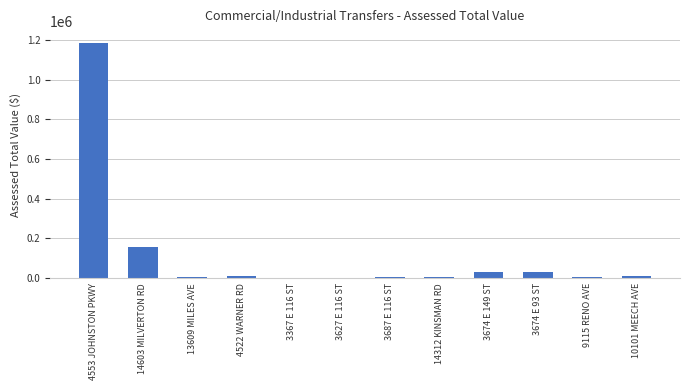

At which label is the value closest to 593320?

14603 MILVERTON RD